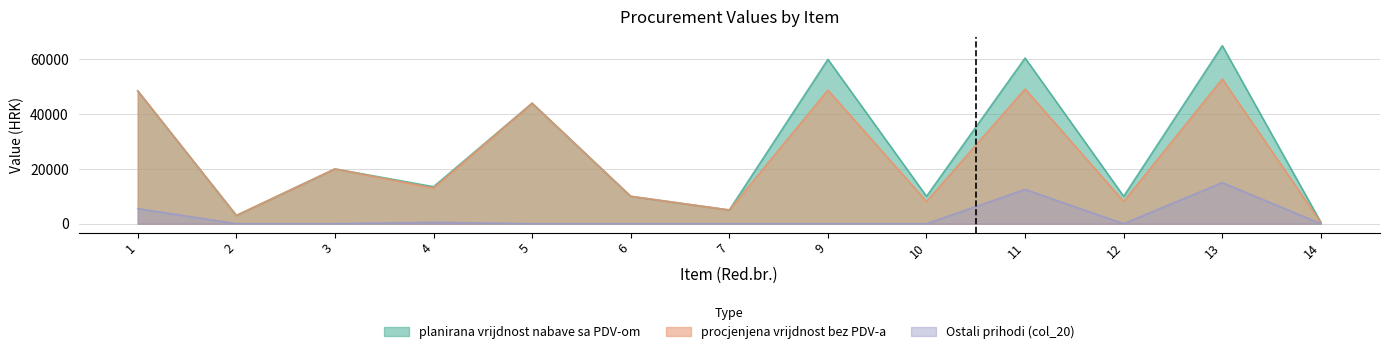

True or false: Ostali prihodi (col_20) and procjenjena vrijdnost bez PDV-a intersect in this chart.

False